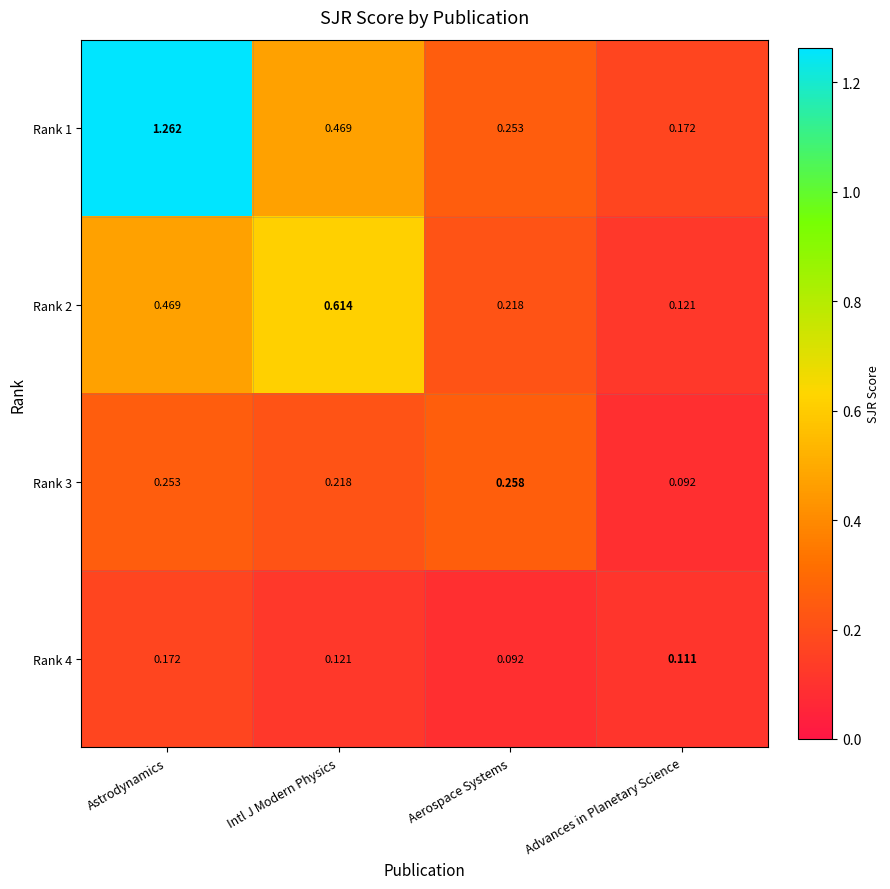

How many series are shown in this chart?

4